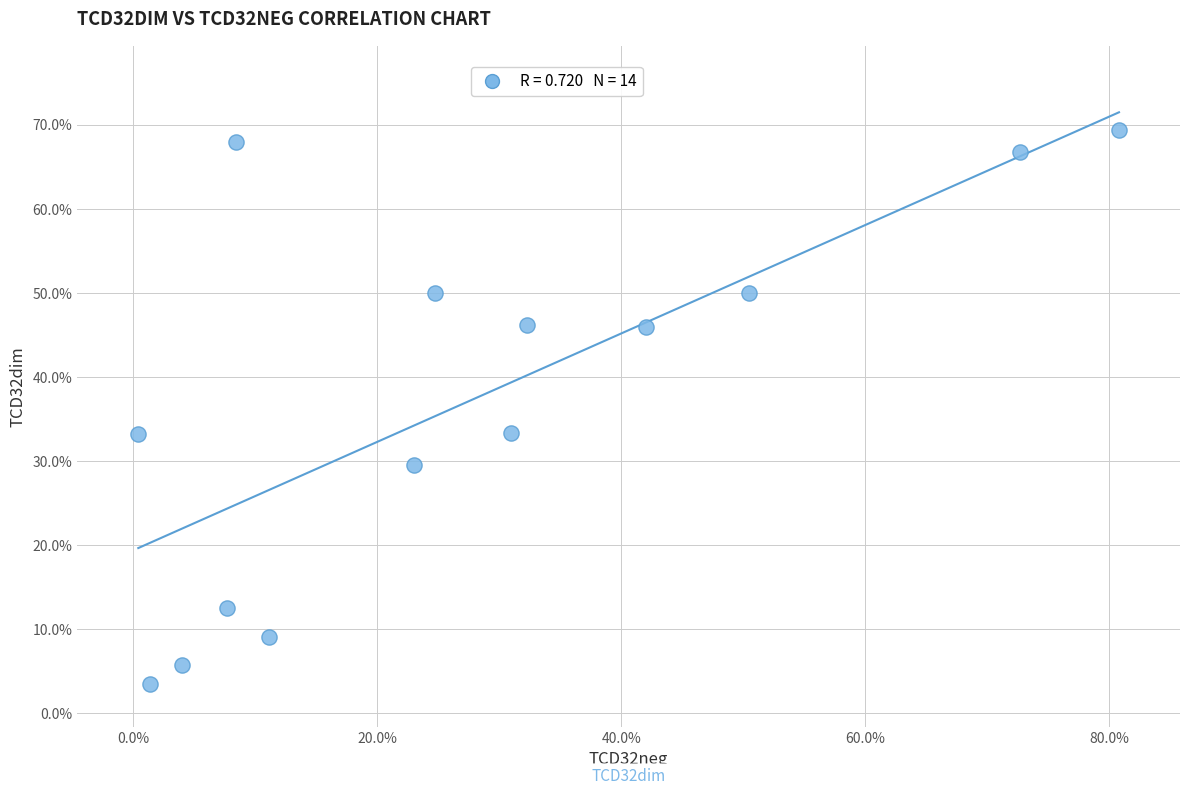

What is the range of X values (max minus min)?

80.4